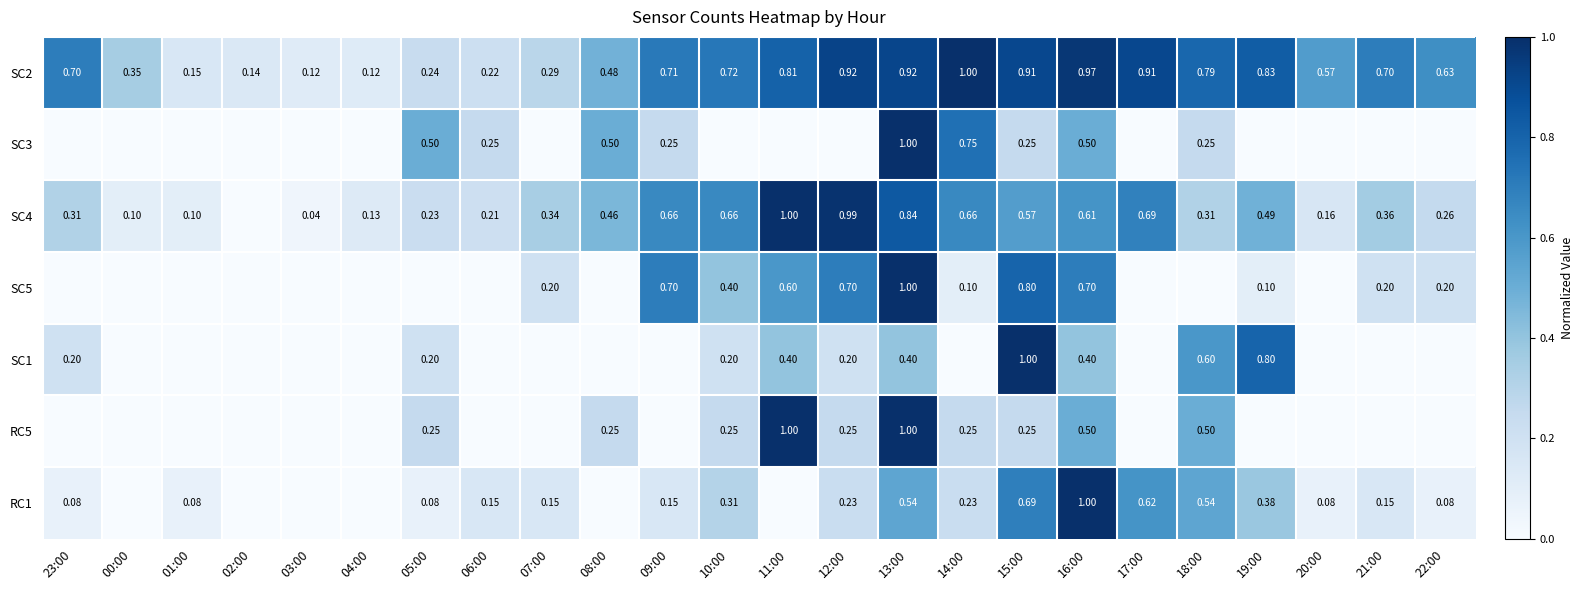

Which category has the highest value across all series?

14:00